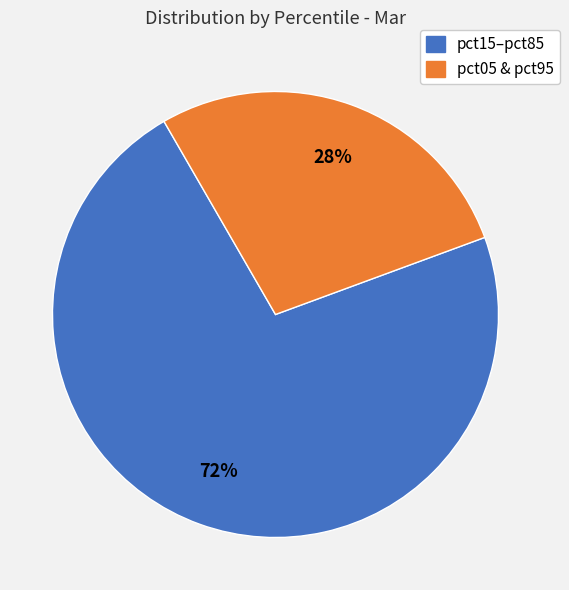

To the nearest percent, what is the average slice percentage?

50%